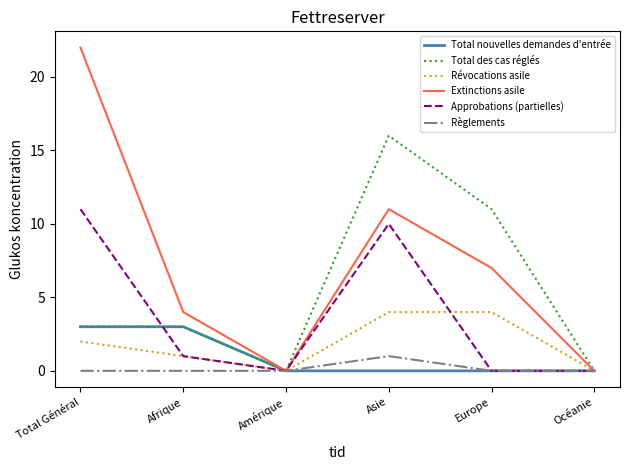

What is the total value across all series at Asie?

42